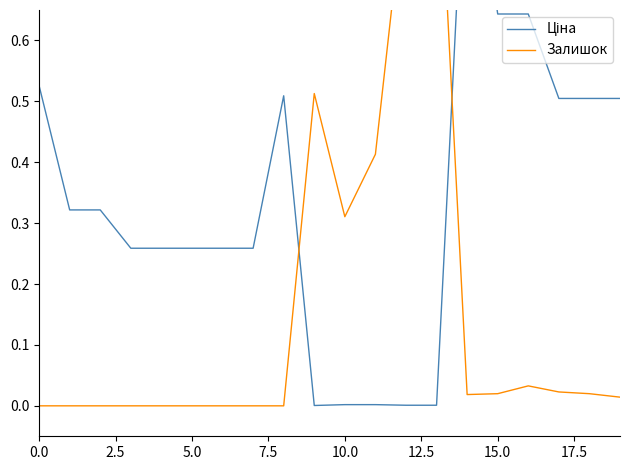

At which label does Залишок reach its peak?

13